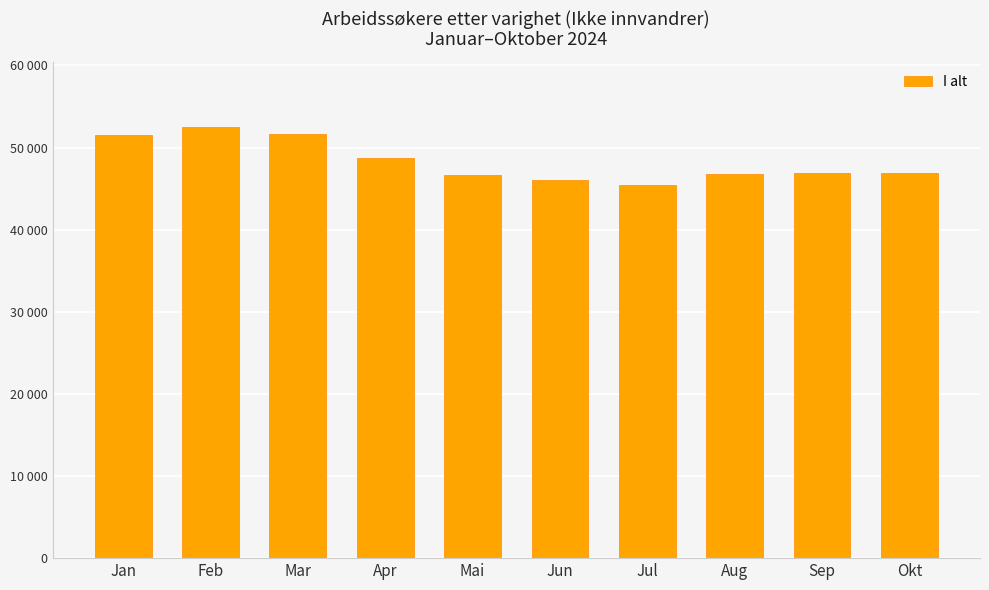

Rank the categories by value from highest to lowest.

Feb, Mar, Jan, Apr, Sep, Okt, Aug, Mai, Jun, Jul